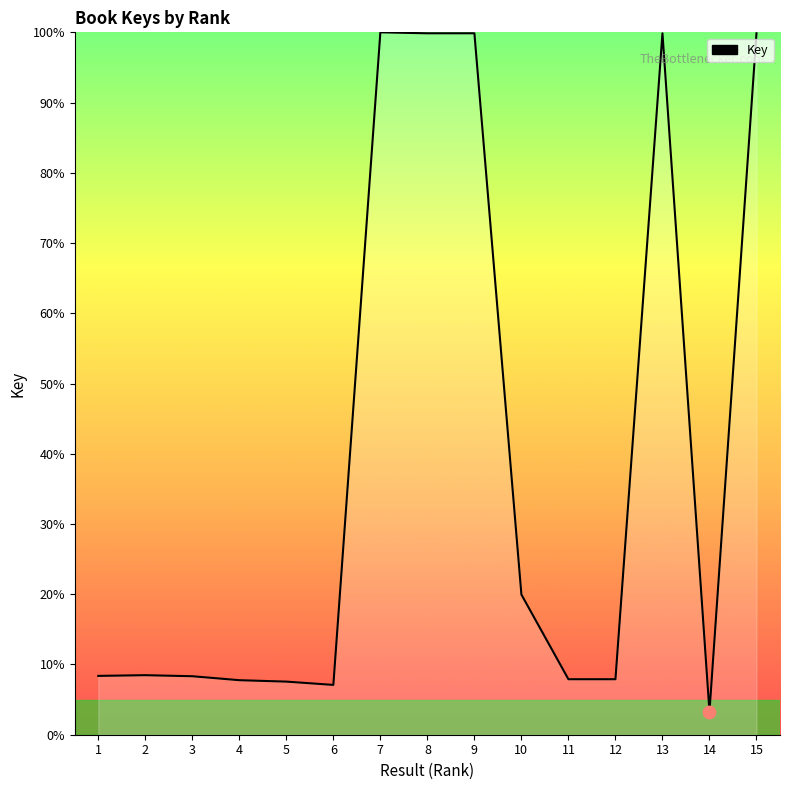

What is the change in value from 3 to 12?

-0.4